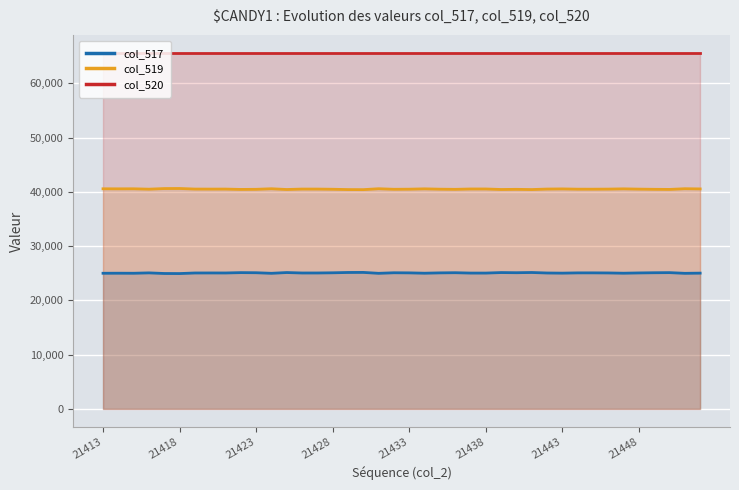

What is the greatest value displayed?

65535